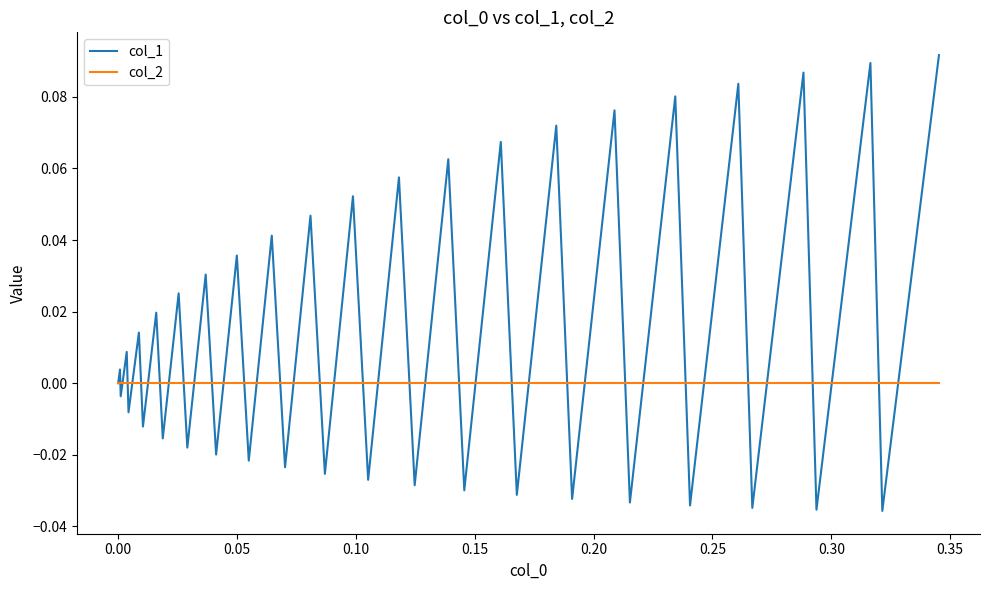

List the series in order of their overall mean, lowest first.

col_2, col_1